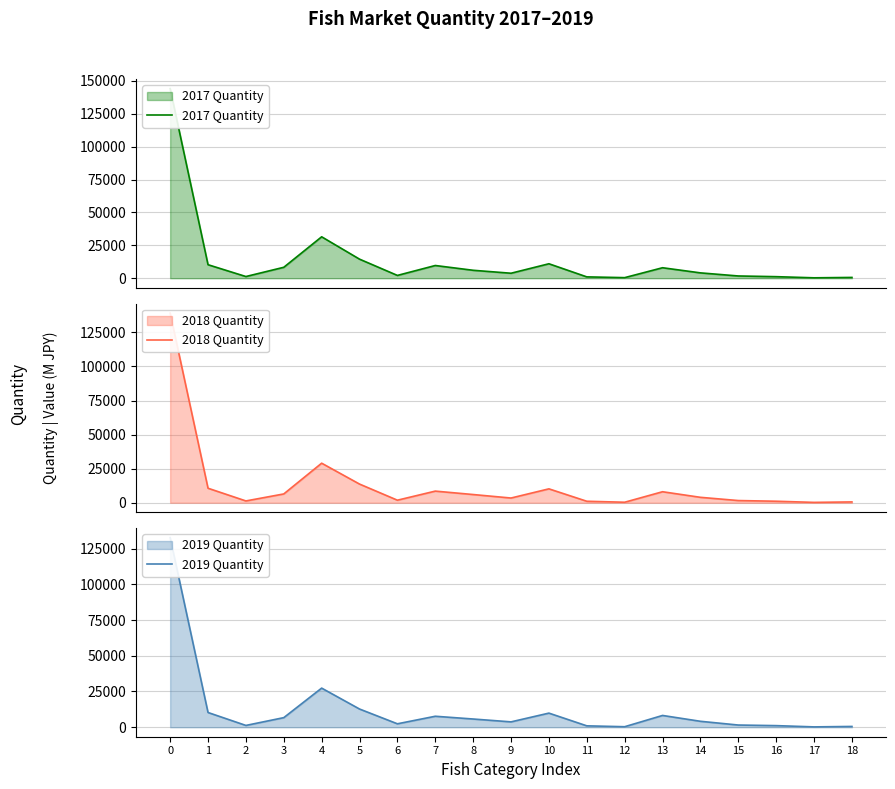

Reading left to right, what are all the values shown in this chart?

2017 Quantity: 144099	10274	1290	8309	31487	14496	2131	9668	6037	3796	10992	1026	438	7972	4068	1712	1182	313	603
2018 Quantity: 139162	10643	1320	6453	29023	13701	1864	8528	6018	3455	10191	1087	359	8071	3973	1601	1100	251	597
2019 Quantity: 132620	10309	1269	6717	27372	12742	2407	7685	5754	3759	9881	985	365	8247	4162	1544	1129	248	556